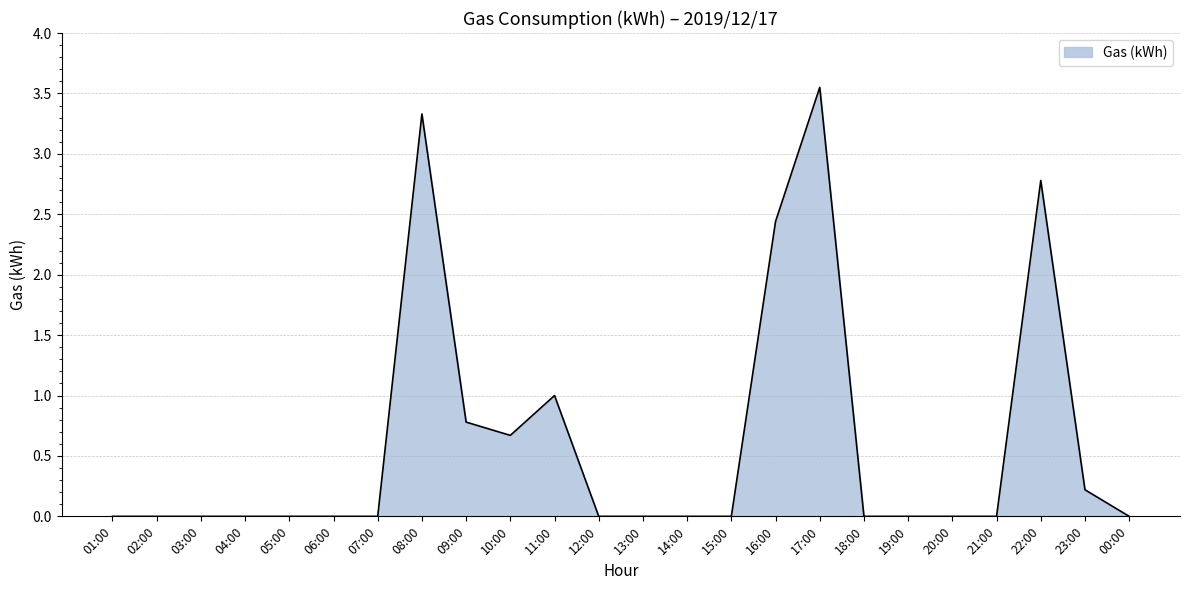

True or false: the data shows -2.2 at 12:00.

False